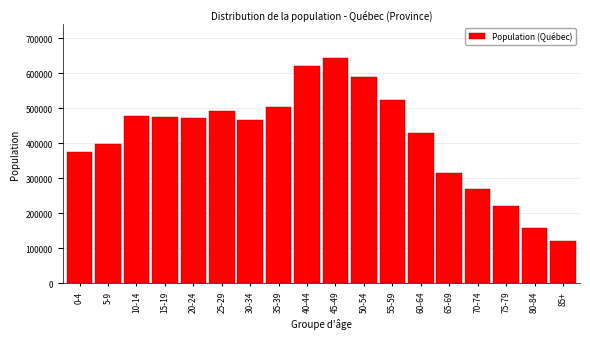

What is the greatest value displayed?

644040